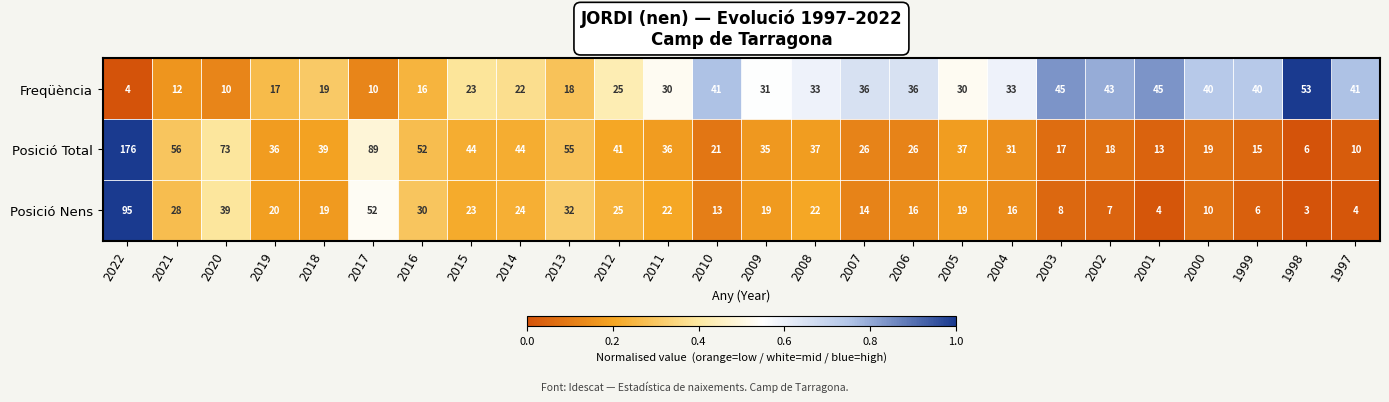

Count the number of categories in the chart.

26